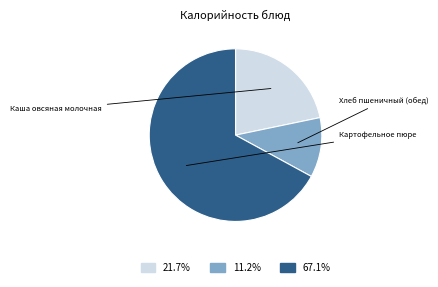

How many slices are in this pie chart?

3